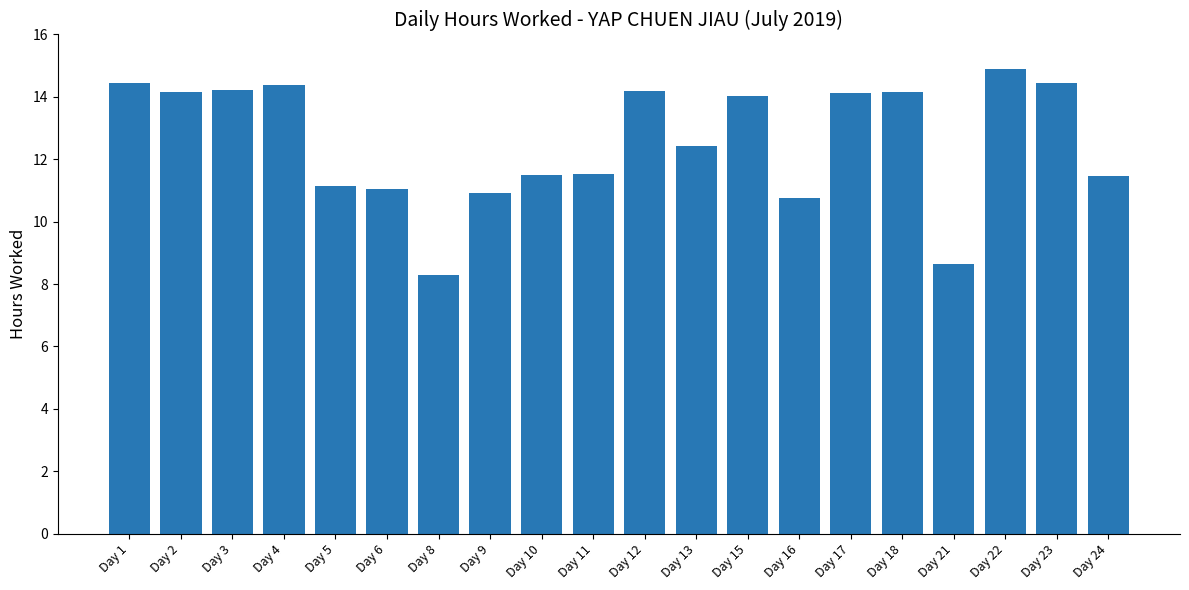

What is the smallest value displayed?

8.3